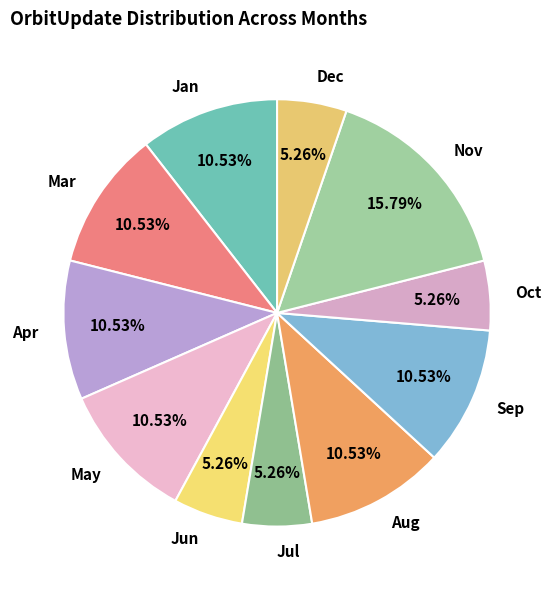

What percentage is the Dec slice, to the nearest percent?

5%